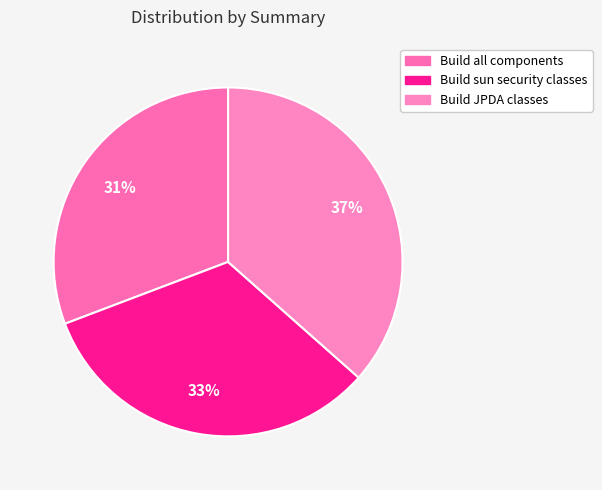

To the nearest percent, what is the average slice percentage?

33%